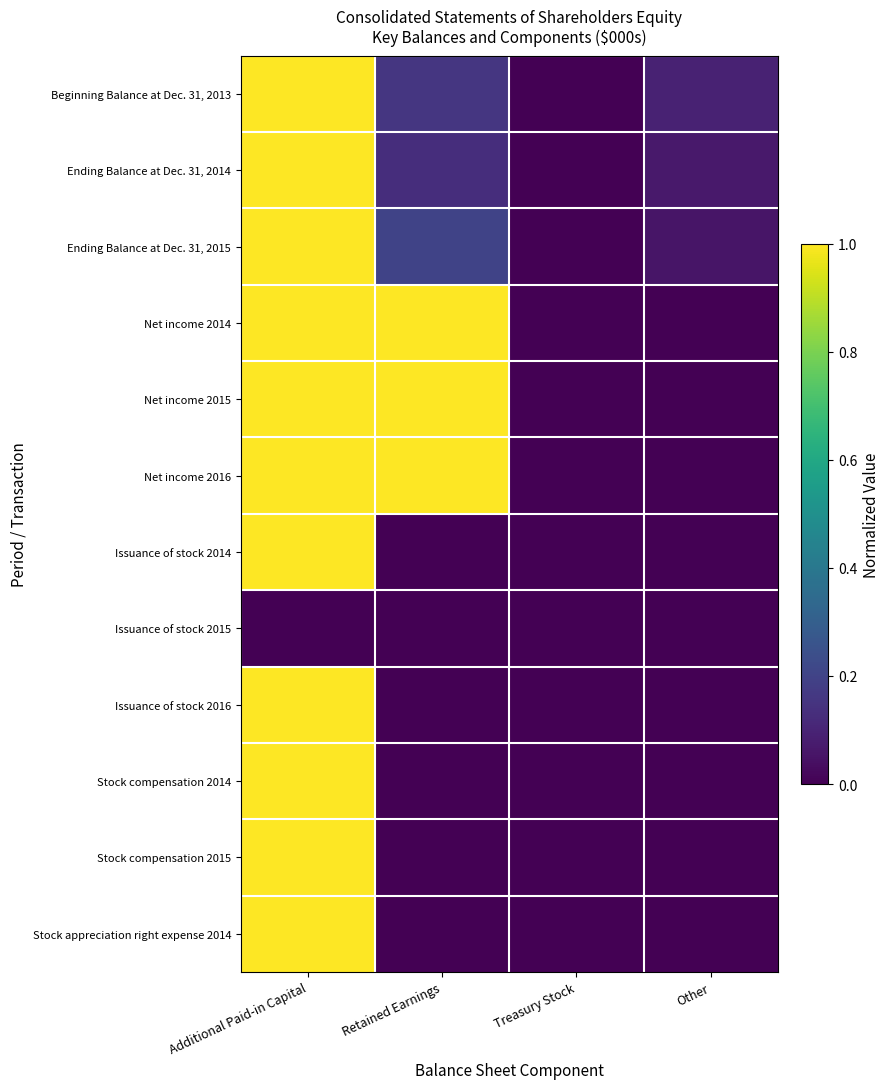

What is the difference between the highest and lowest values at Additional Paid-in Capital?

1.0